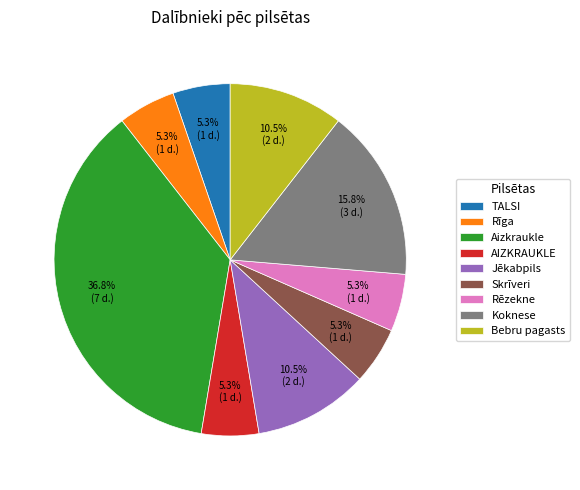

What is the largest slice in the pie chart?

Aizkraukle